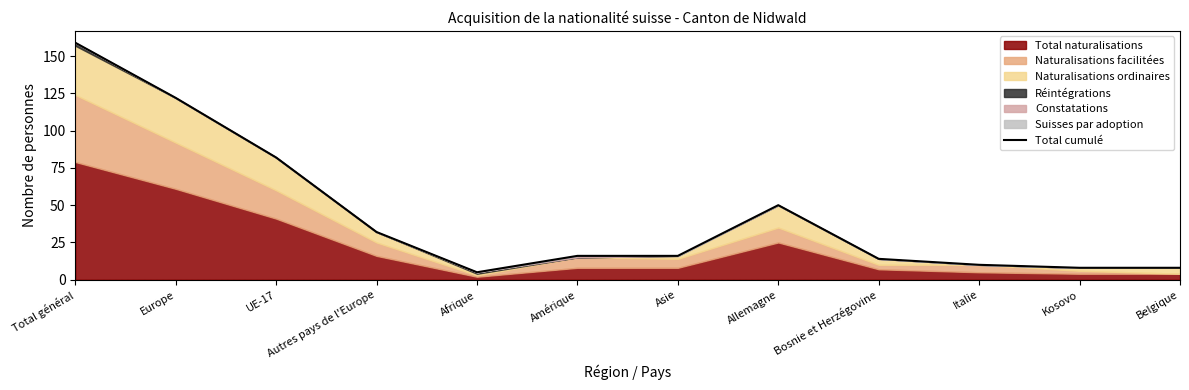

Is it true that Total cumulé equals 32 at Autres pays de l'Europe?

True